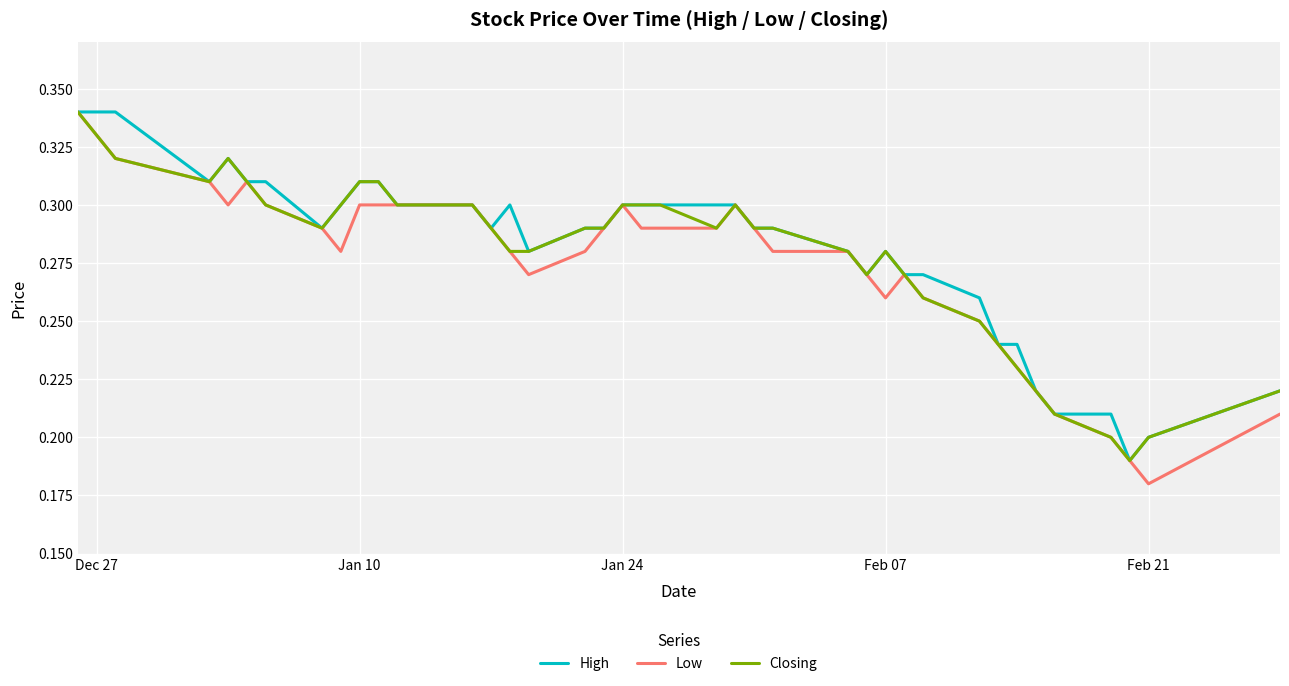

True or false: Closing and High intersect in this chart.

False